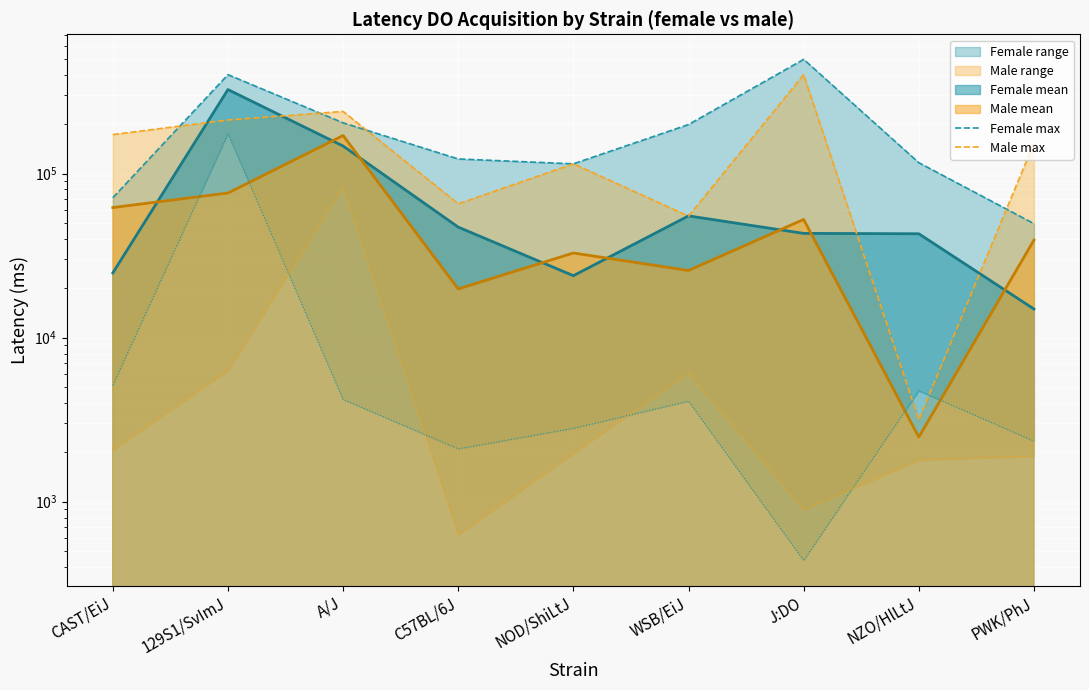

How many lines are shown in the chart?

2